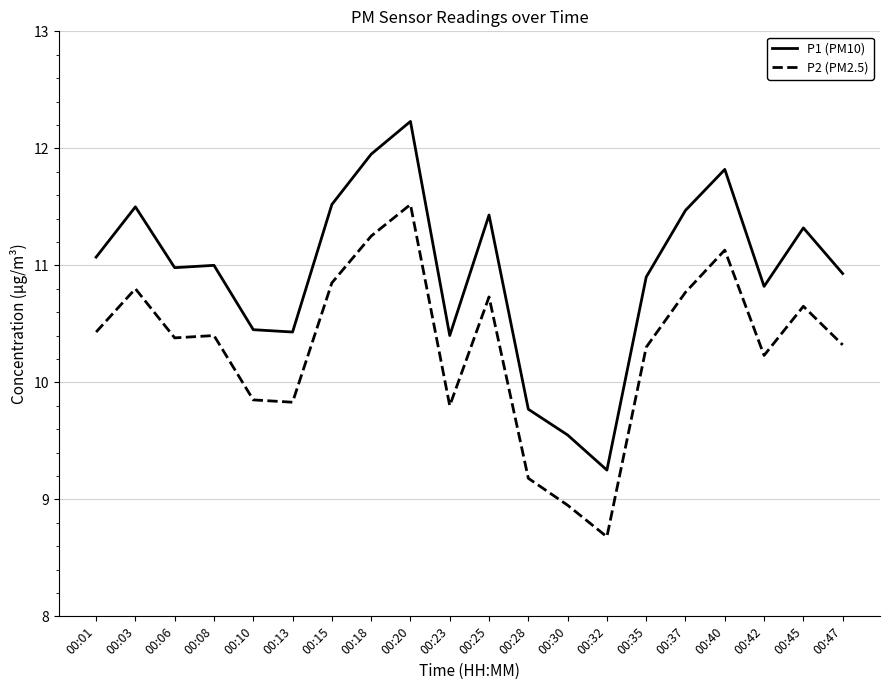

Which label corresponds to the smallest value in the chart?

00:32